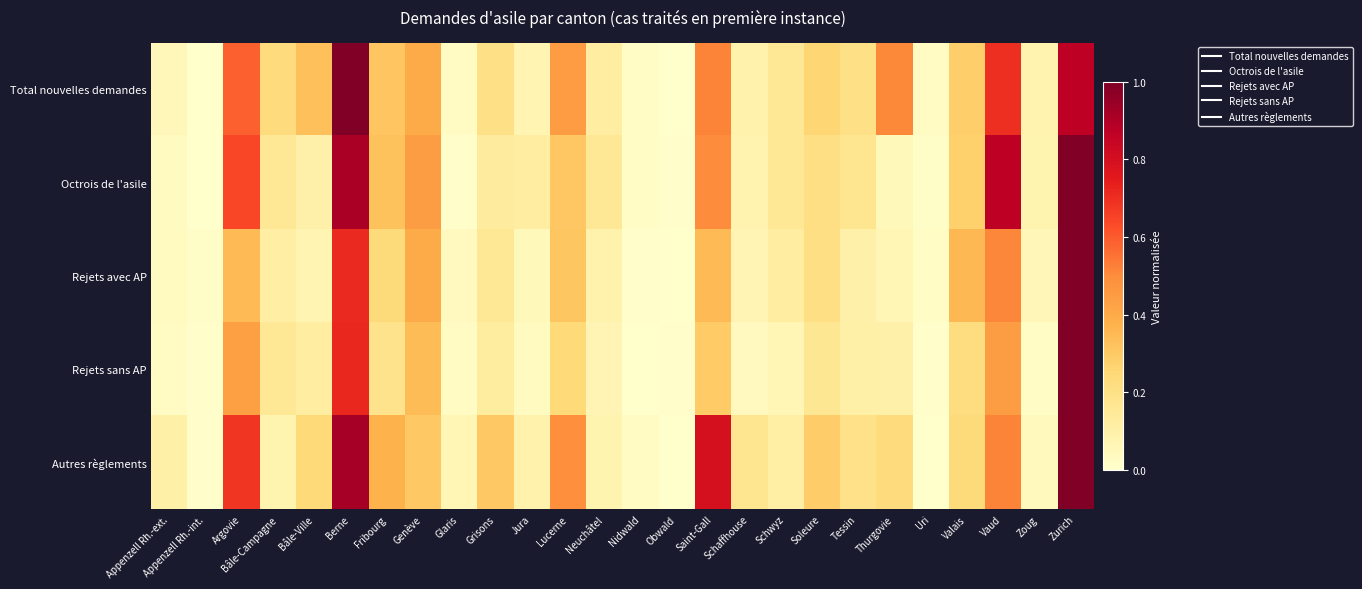

At how many categories does at least one series exceed 0?

26